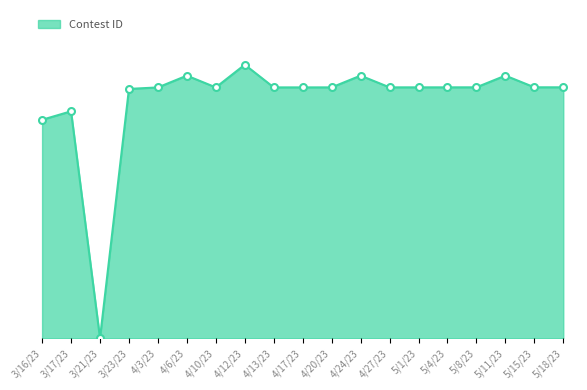

Reading left to right, extract all data points from this chart.

3/16/23=79.9	3/17/23=83.0	3/21/23=0.0	3/23/23=91.1	4/3/23=91.7	4/6/23=96.0	4/10/23=91.7	4/12/23=100.0	4/13/23=91.7	4/17/23=91.7	4/20/23=91.7	4/24/23=96.0	4/27/23=91.7	5/1/23=91.7	5/4/23=91.7	5/8/23=91.7	5/11/23=96.0	5/15/23=91.7	5/18/23=91.7